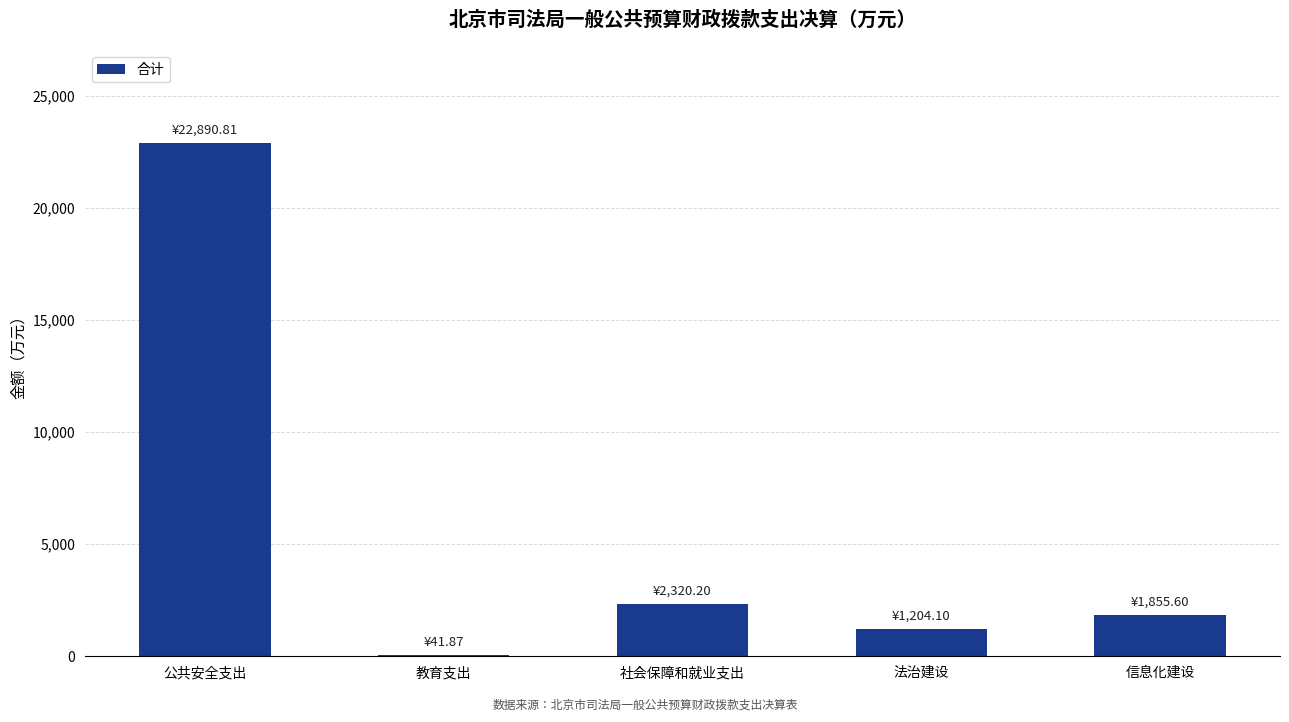

Where is the data nearest to the value 11466?

社会保障和就业支出